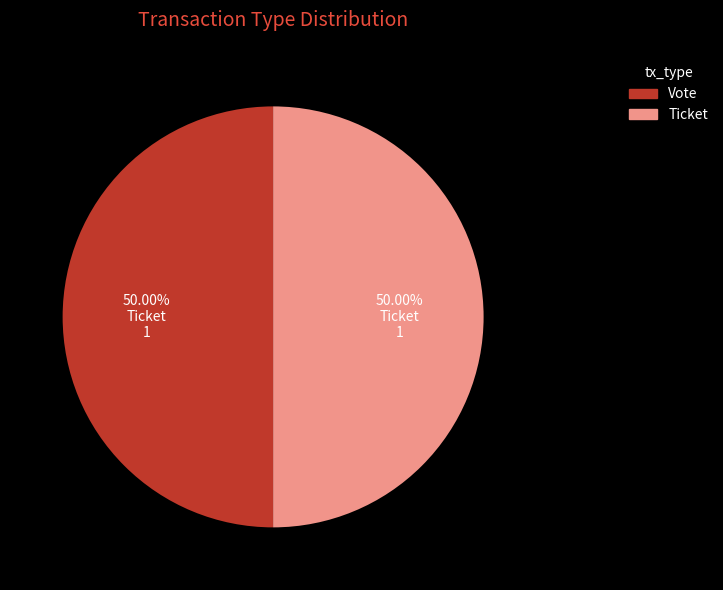

Is the sum of Ticket and Vote greater than half?

Yes